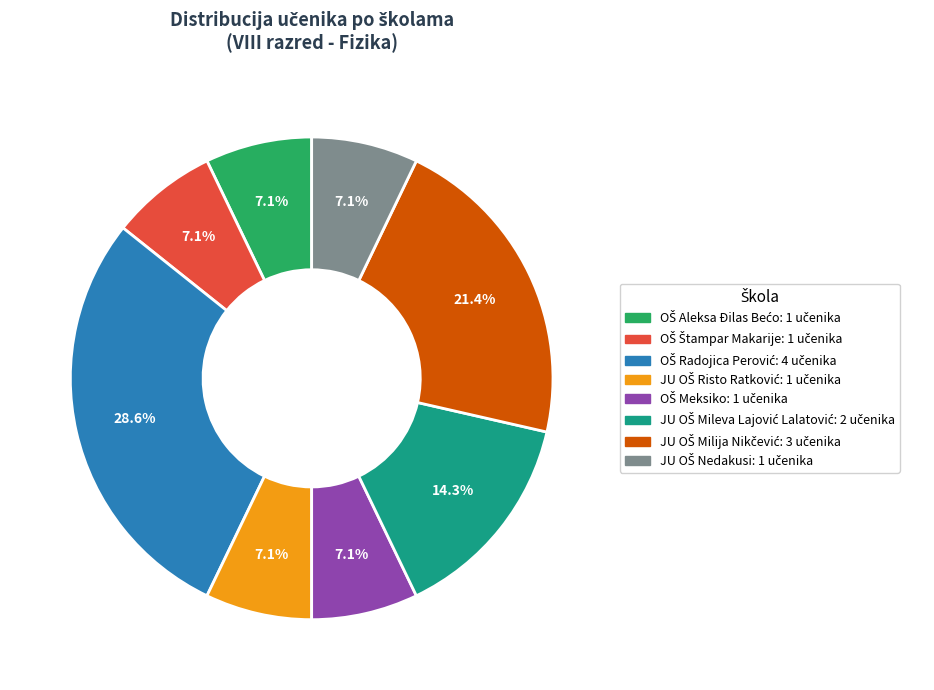

Is there any slice that represents more than half of the pie?

No